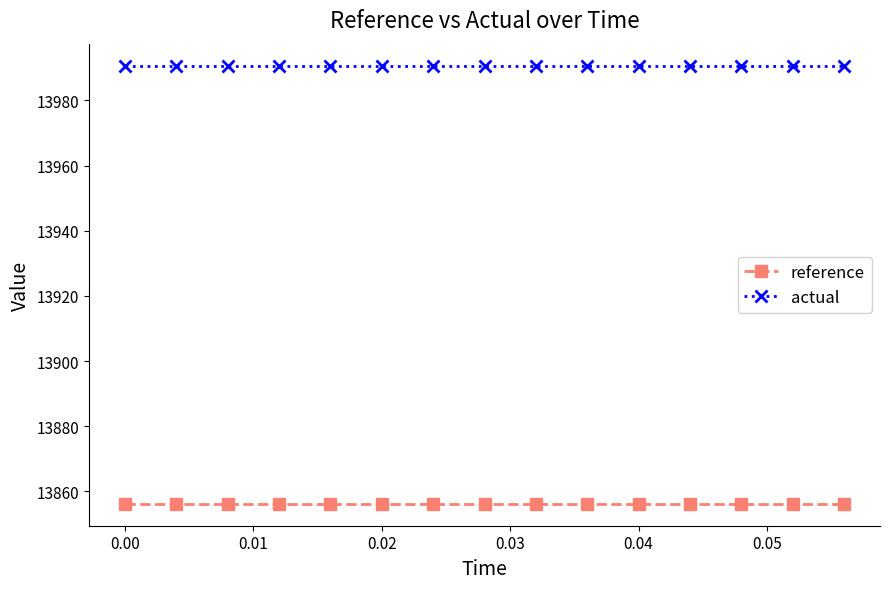

List the series in order of their overall mean, highest first.

actual, reference